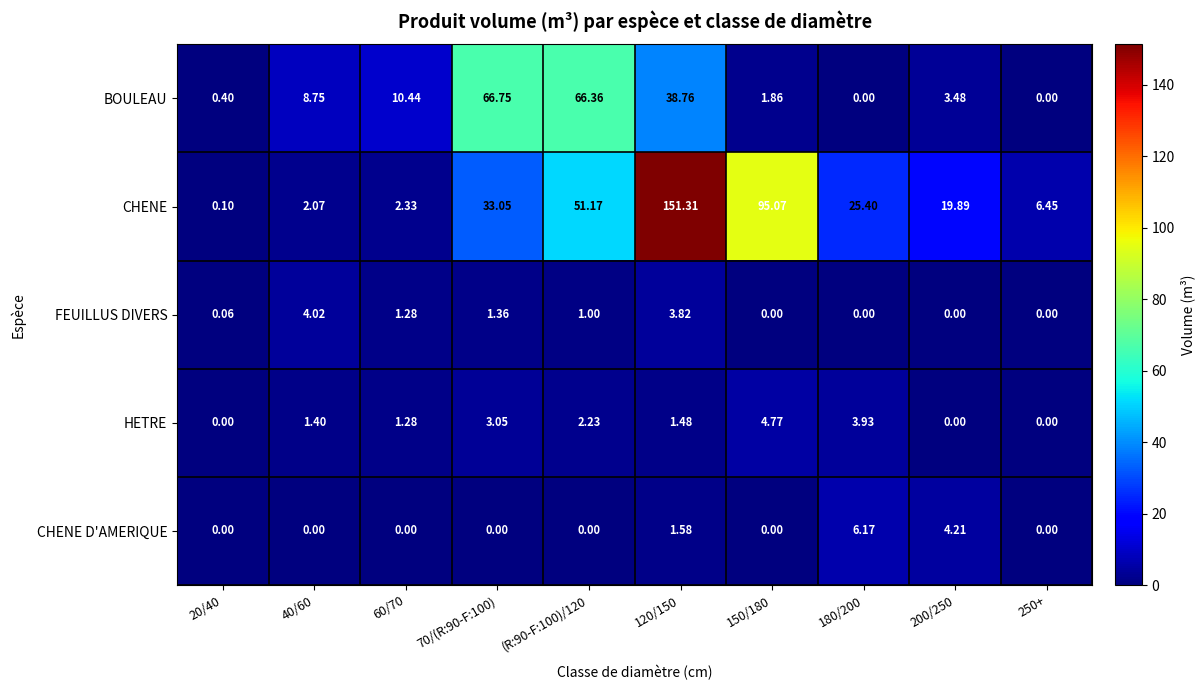

What is the greatest value displayed?

151.3